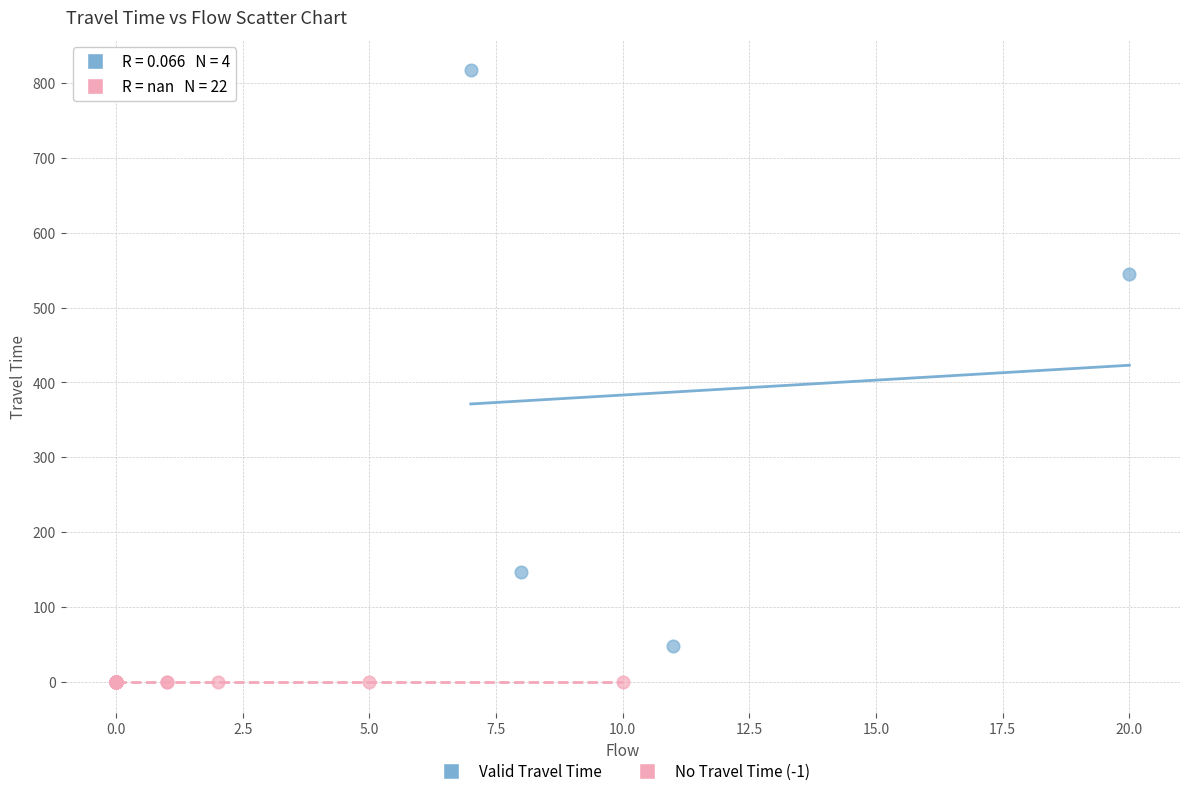

Which series reaches the minimum Y coordinate?

No Travel Time (-1)